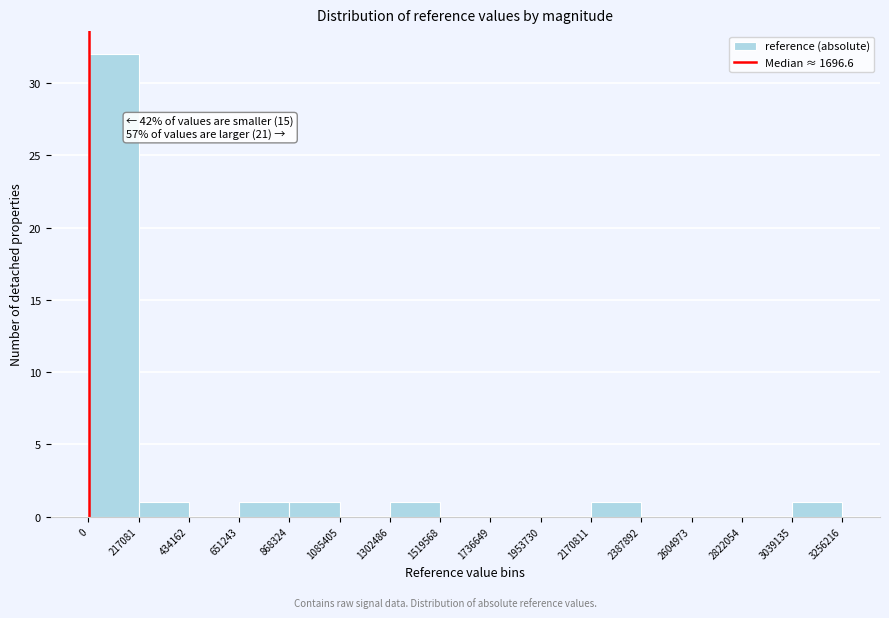

Which range on the x-axis has the tallest bar?

0 to 217081